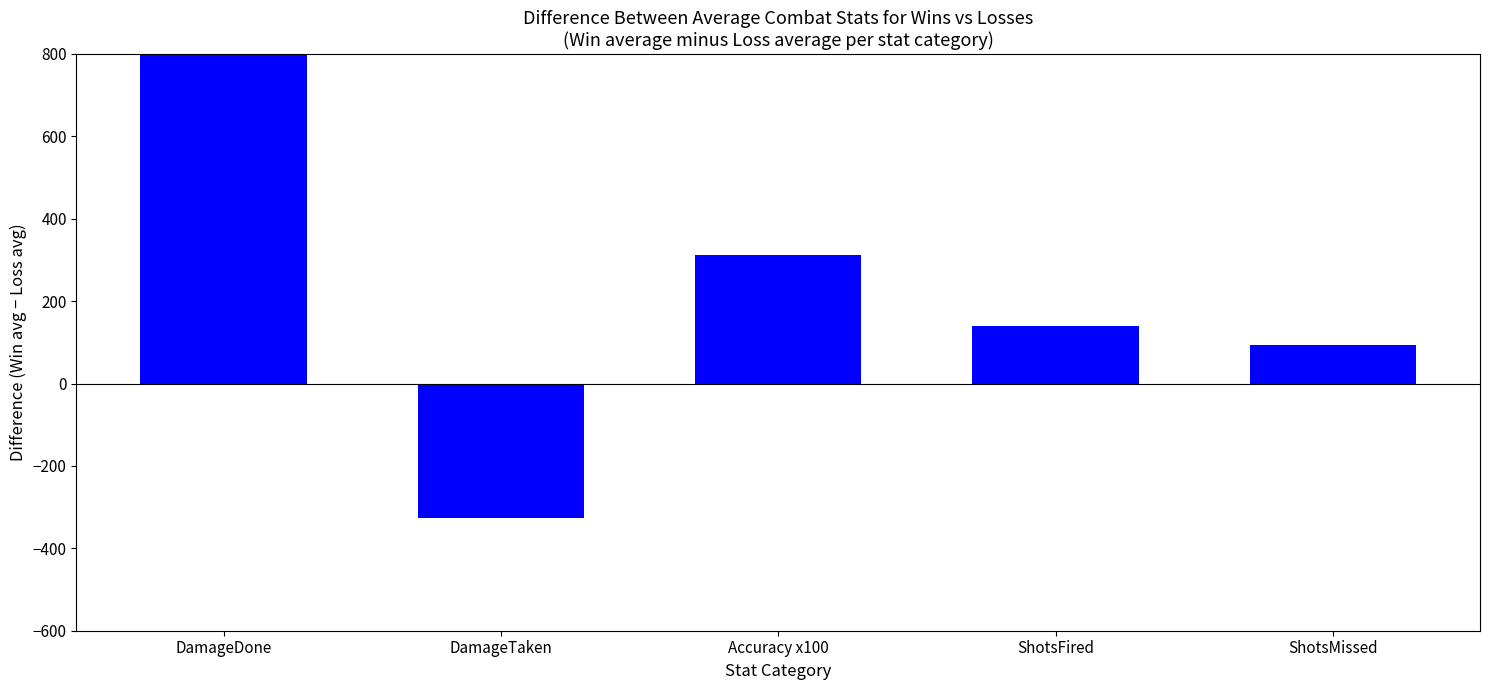

What is the ratio of the value at DamageDone to the value at ShotsMissed?

10.3